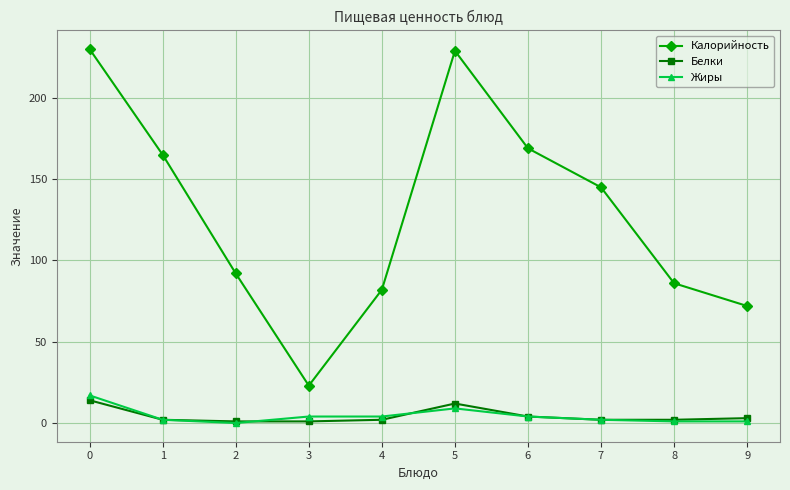

What is the maximum value shown in the chart?

230